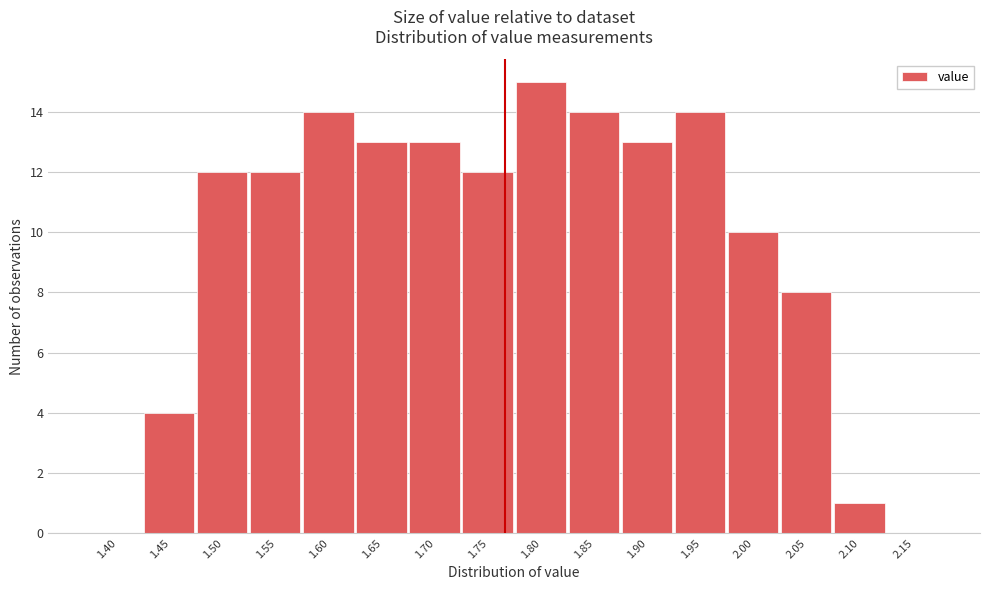

Reading left to right, list all the values displayed in this chart.

1.40=0	1.45=4	1.50=12	1.55=12	1.60=14	1.65=13	1.70=13	1.75=12	1.80=15	1.85=14	1.90=13	1.95=14	2.00=10	2.05=8	2.10=1	2.15=0